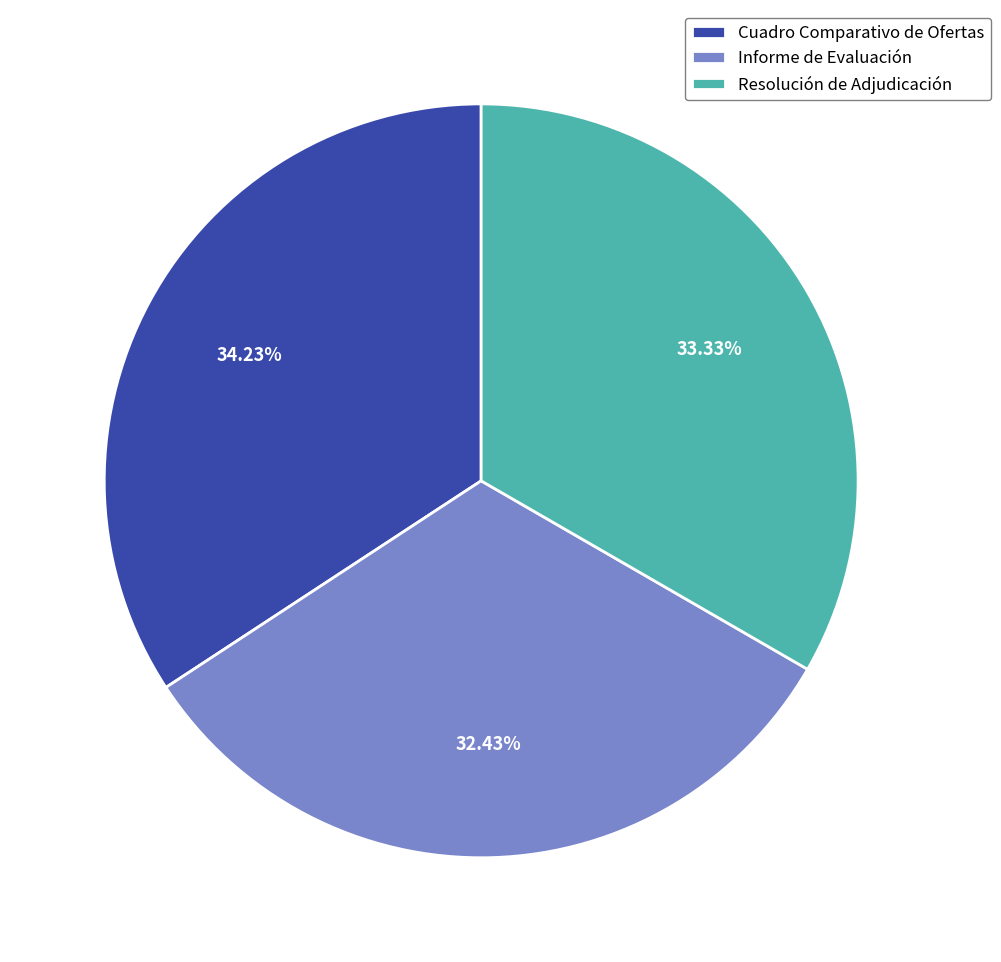

What is the smallest slice in the pie chart?

Informe de Evaluación